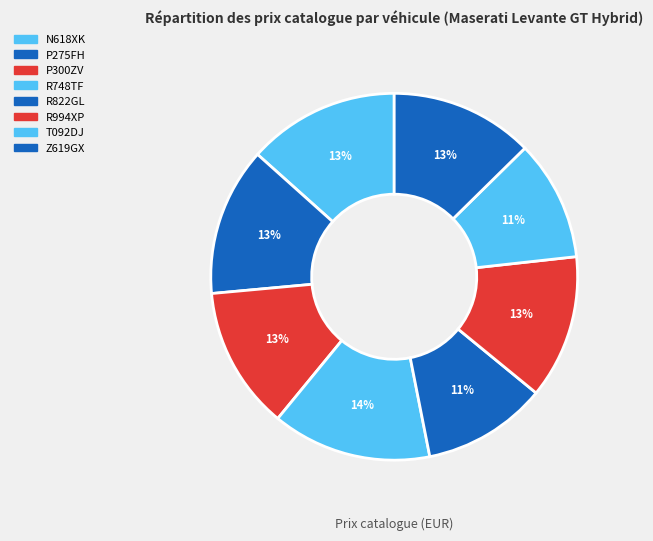

Does N618XK represent more than half of the total?

No